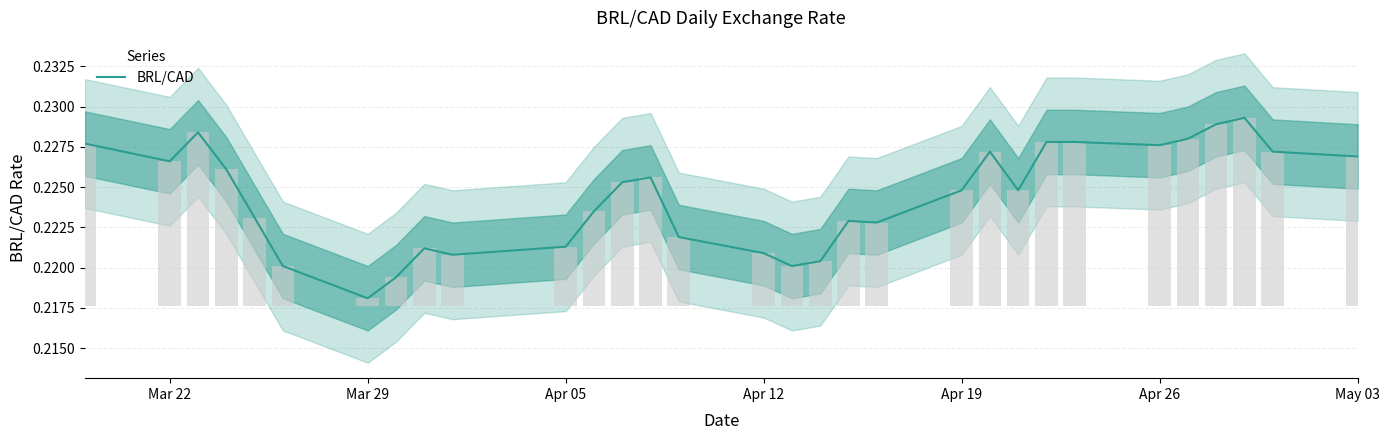

The value of BRL/CAD at Mar 22 is 0.4. True or false?

False